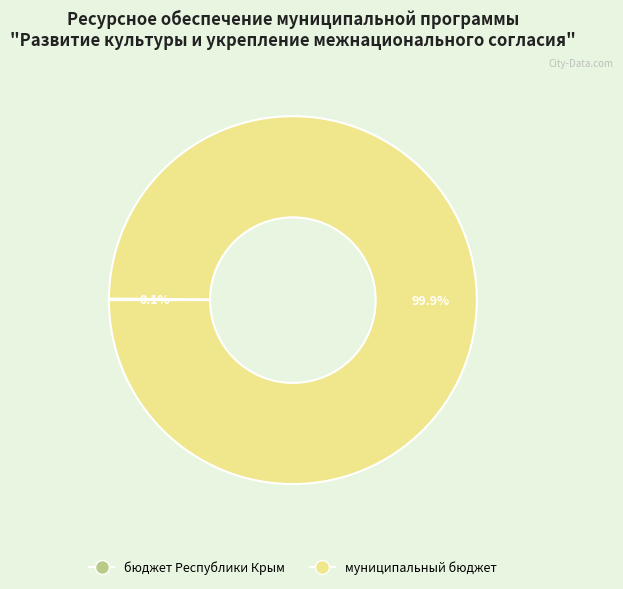

Is there a majority slice in this chart?

Yes